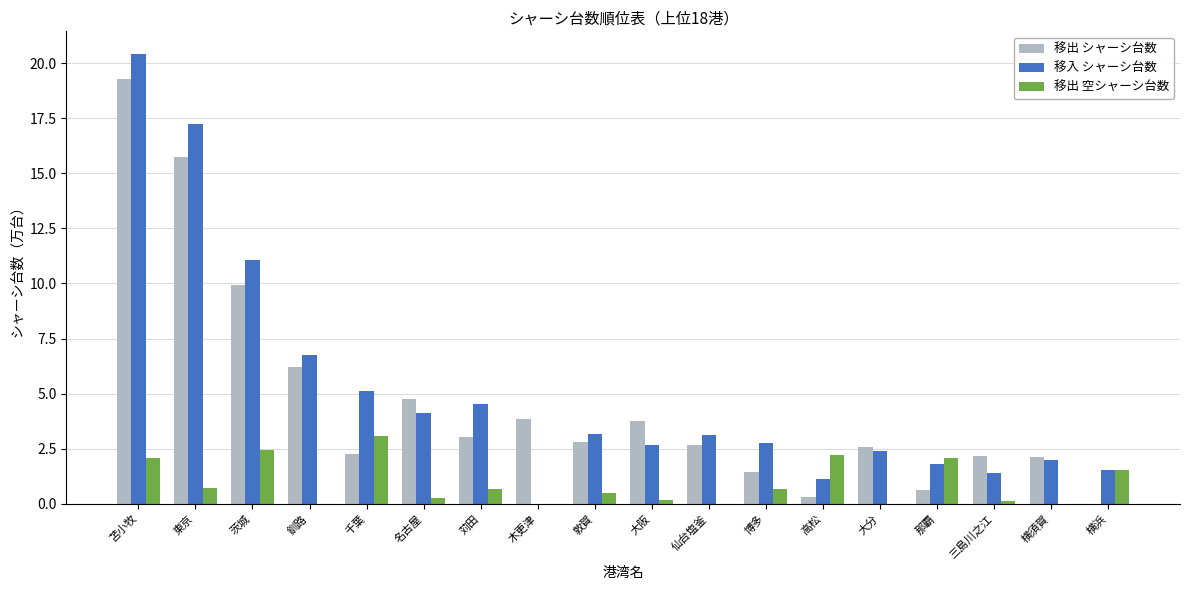

Is the value of 移出 空シャーシ台数 at 大阪 greater than the value of 移入 シャーシ台数 at 苫小牧?

No